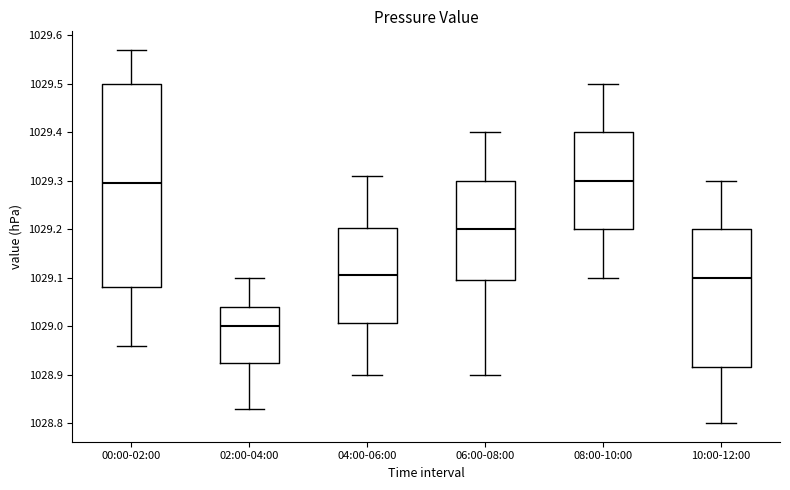

Comparing the boxes themselves (not the whiskers), which one is the tallest?

00:00-02:00